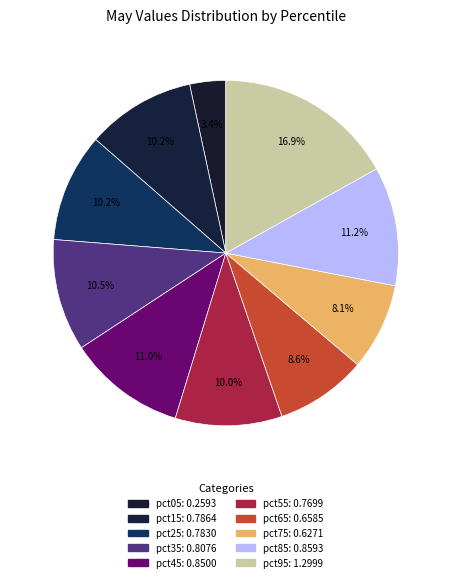

Is it true that pct55 is 3% of the pie?

False